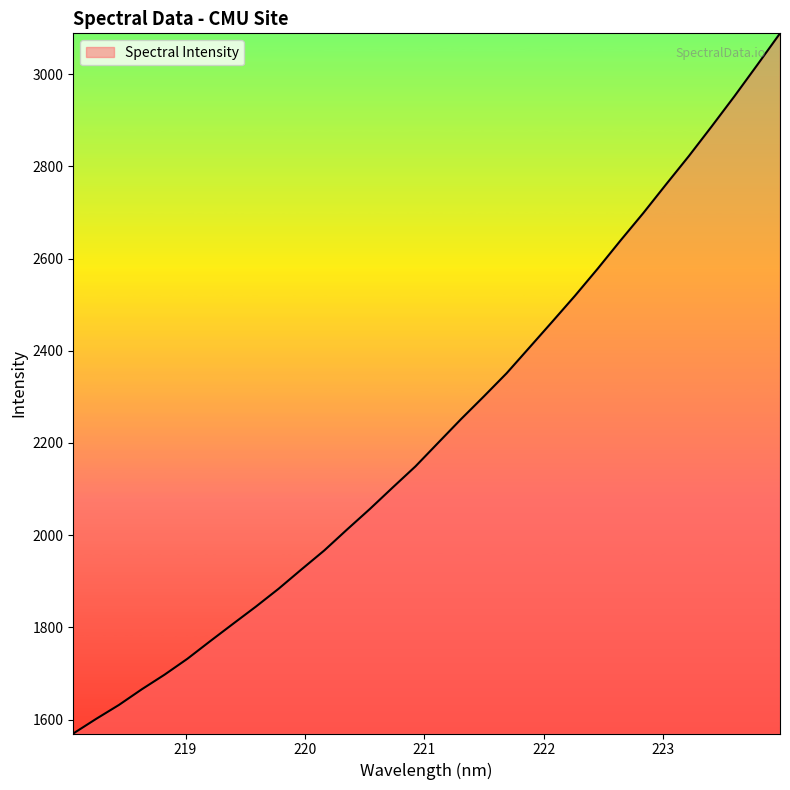

How many values exceed 2200?

16